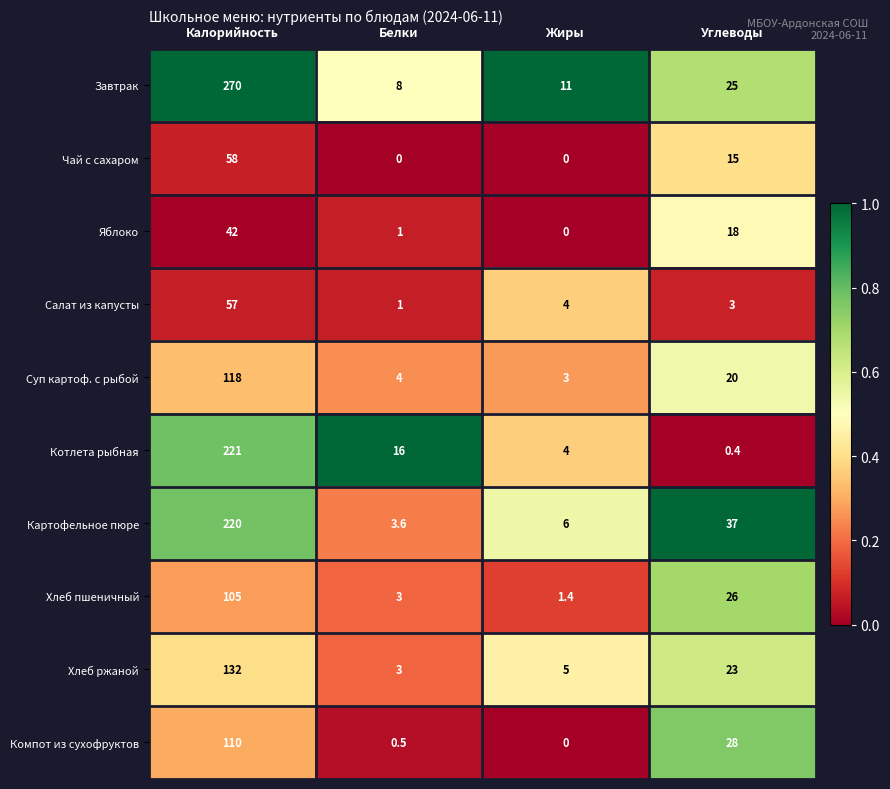

The value of Котлета рыбная at Калорийность is 221.0. True or false?

True